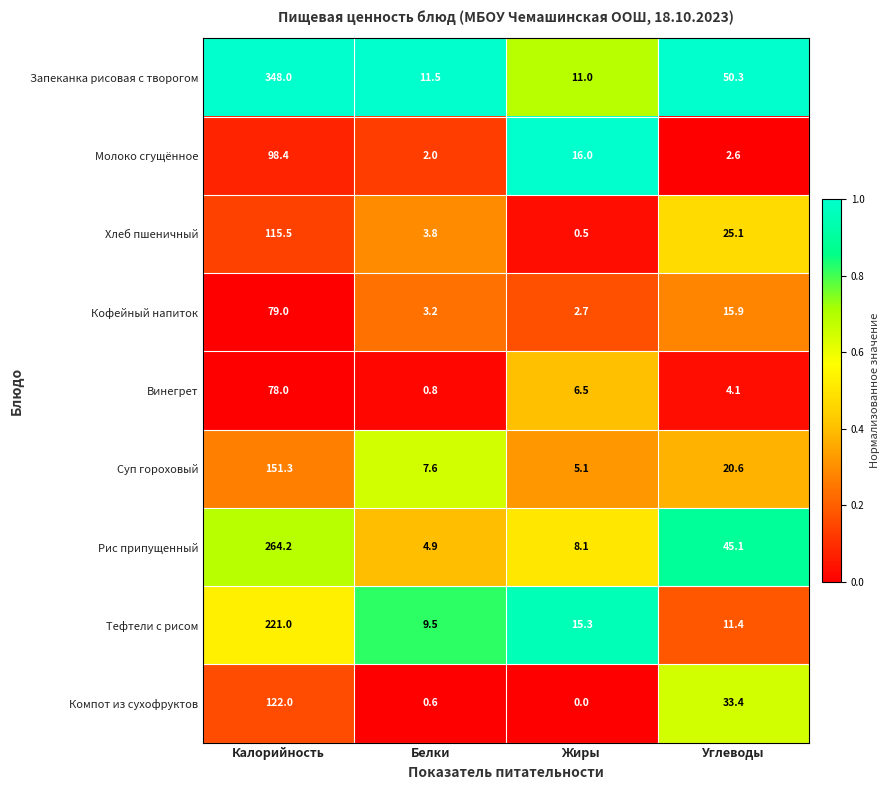

Which series has the largest total across all categories?

Запеканка рисовая с творогом